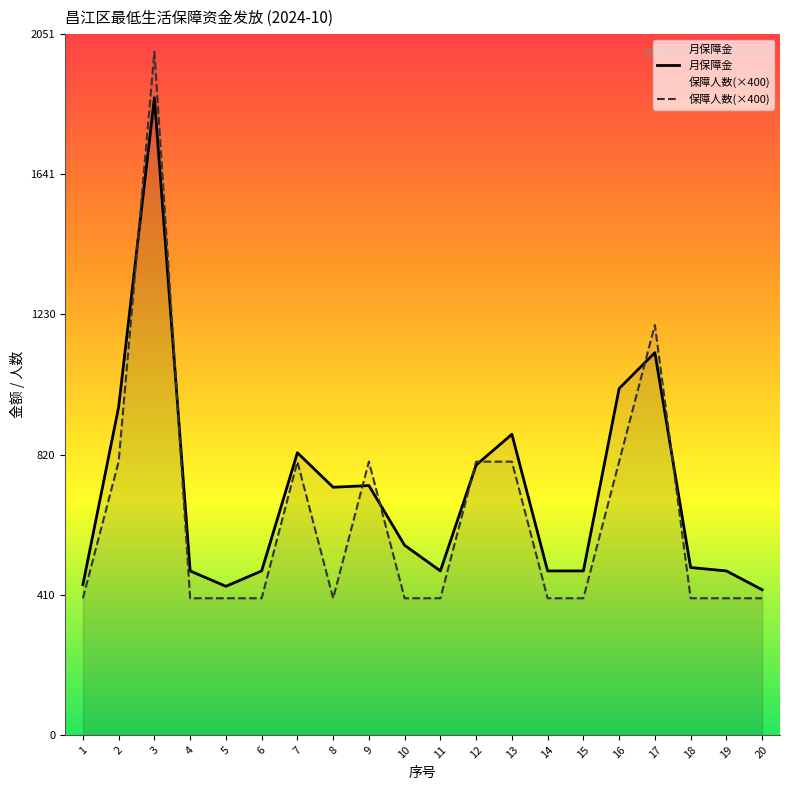

Does the chart display data point markers on the line(s)?

No